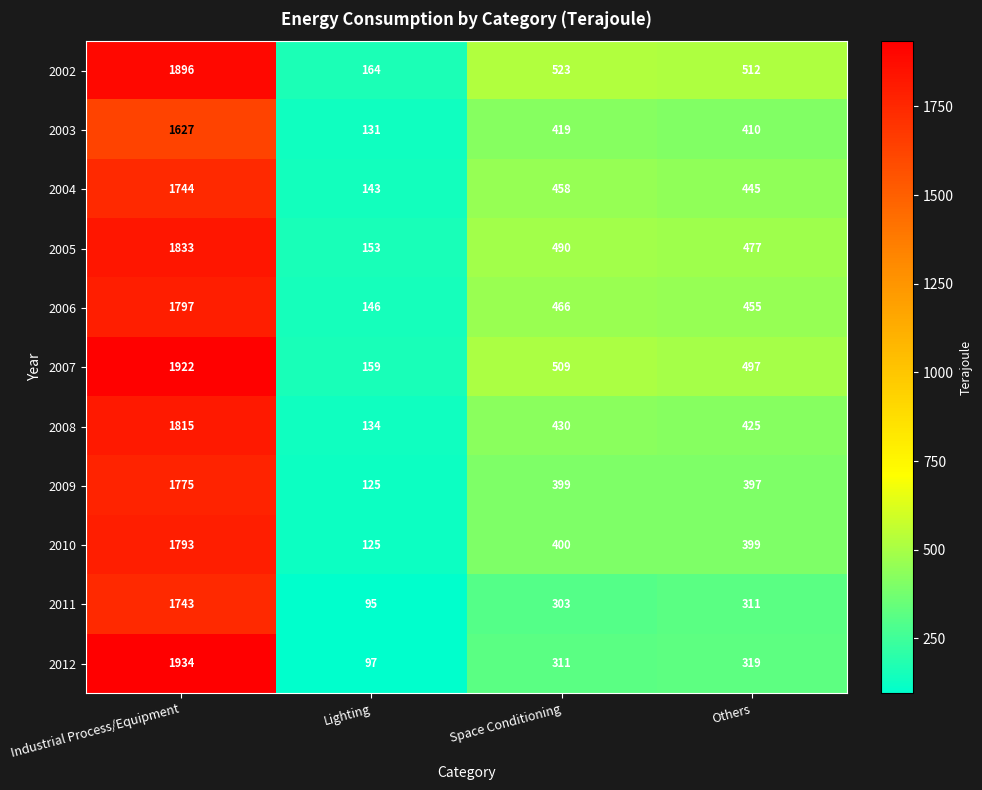

What is the difference between the highest and lowest values at Space Conditioning?

220